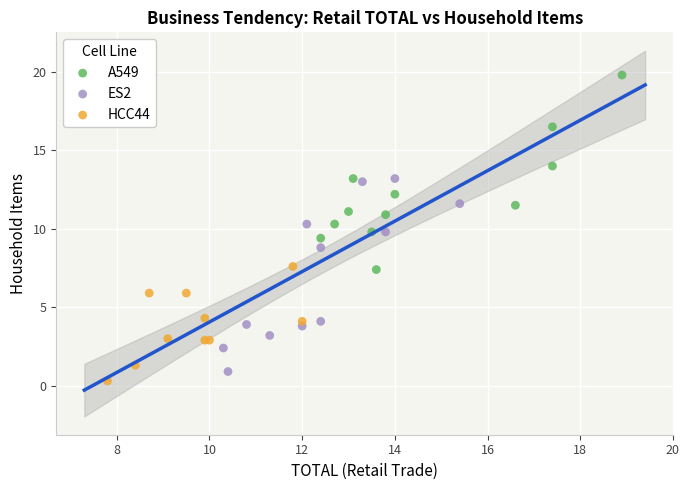

Which series contains the highest Y value?

A549